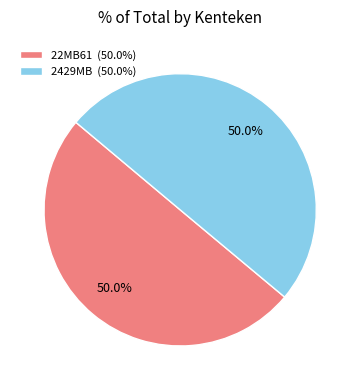

Approximately how many times larger is the value at 22MB61 compared to 2429MB?

1.0